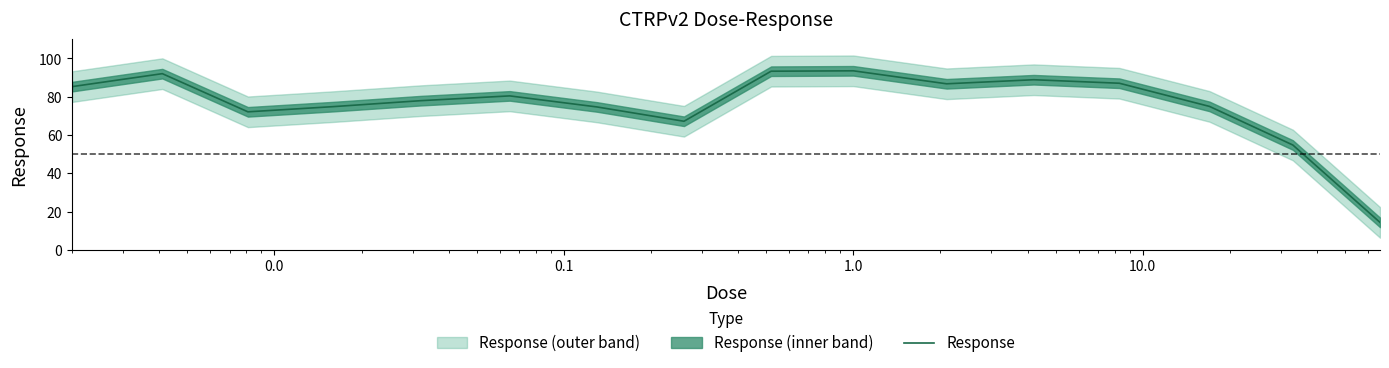

How many points are lower than both their immediate neighbors (excluding endpoints)?

3